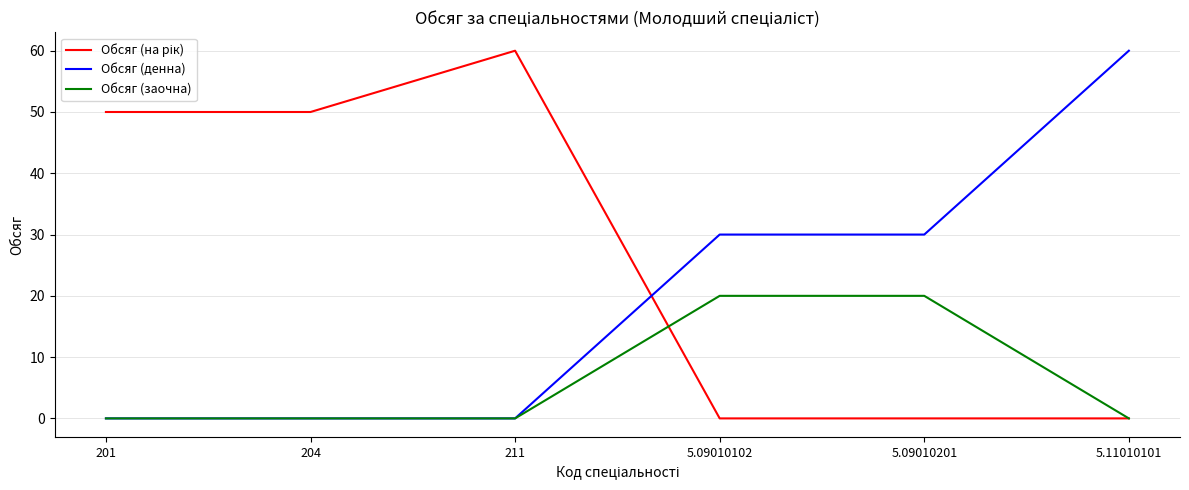

True or false: Обсяг (денна) has a value of 27 at 201.

False